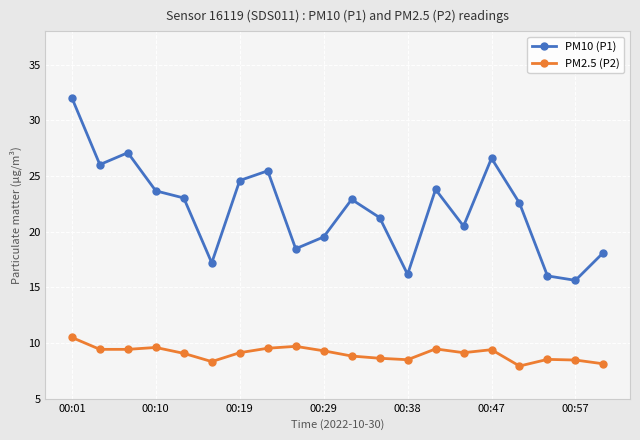

Which series has the largest range (max minus min)?

PM10 (P1)